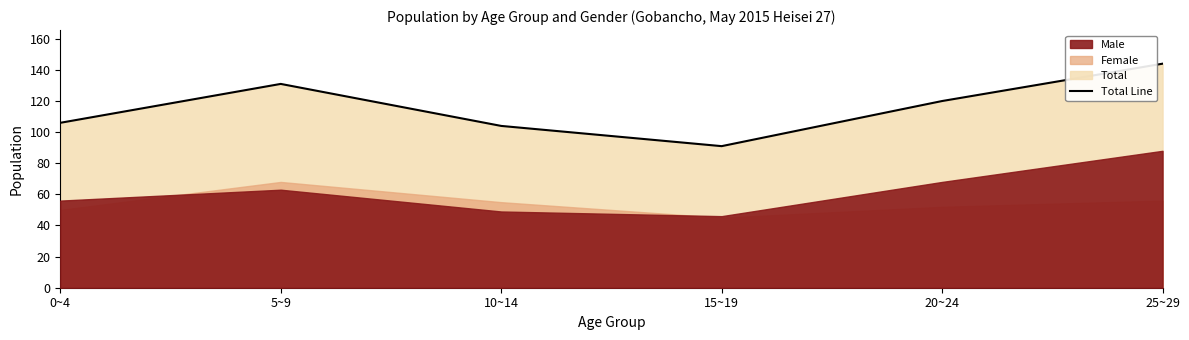

How many lines are shown in the chart?

1